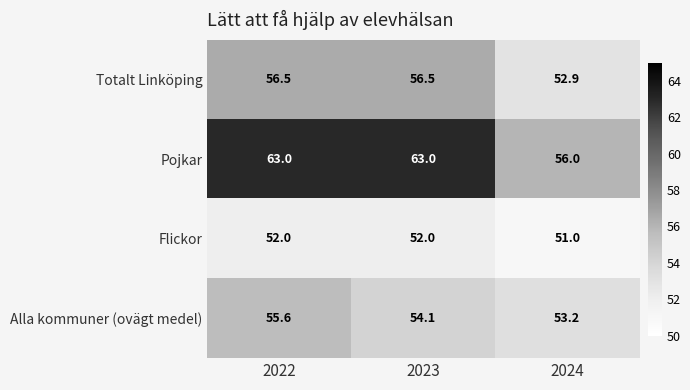

At which label does Flickor reach its minimum?

2024